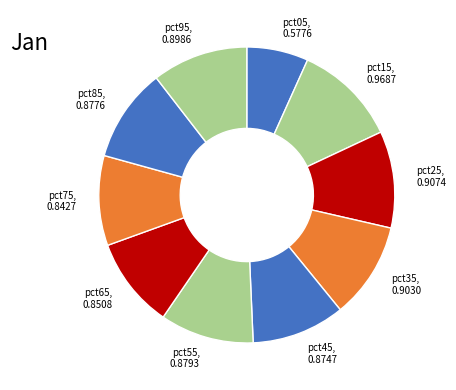

The pct85 slice represents 1% of the pie. True or false?

False